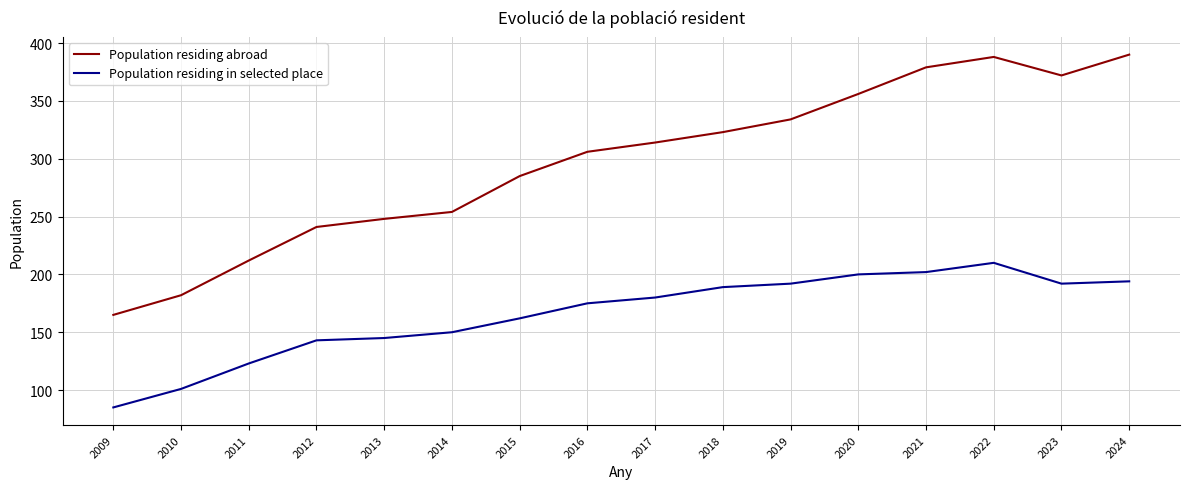

Is the value of Population residing in selected place at 2024 greater than the value of Population residing abroad at 2011?

No